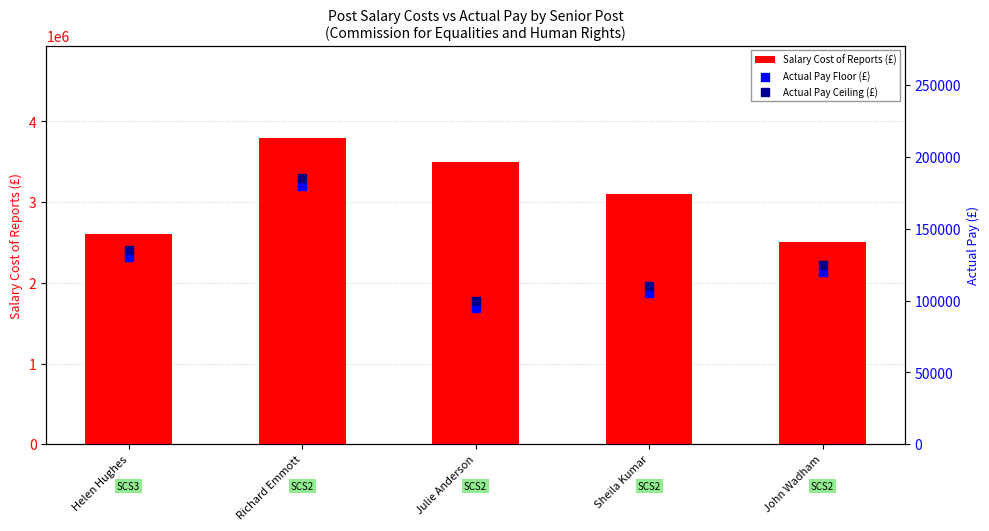

Is the value of Actual Pay Ceiling (£) at Sheila Kumar greater than the value of Salary Cost of Reports (£) at Julie Anderson?

No